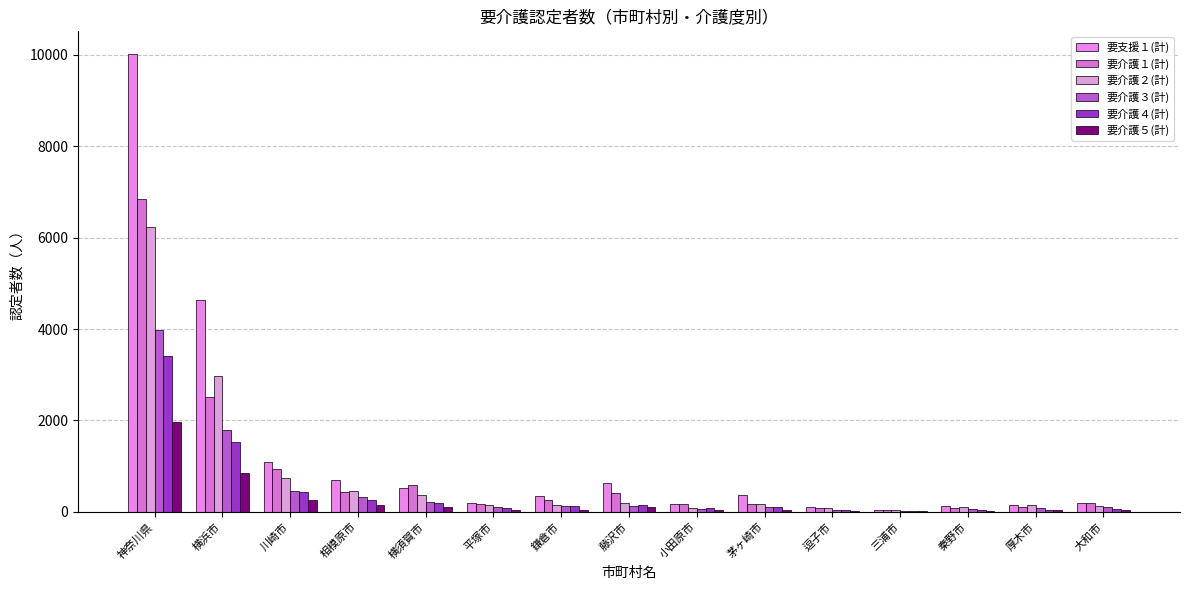

Which series has the largest total across all categories?

要支援１(計)